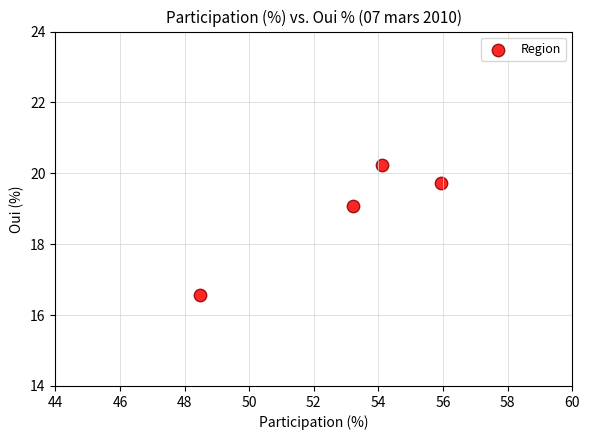

What is the range of Y values (max minus min)?

3.7